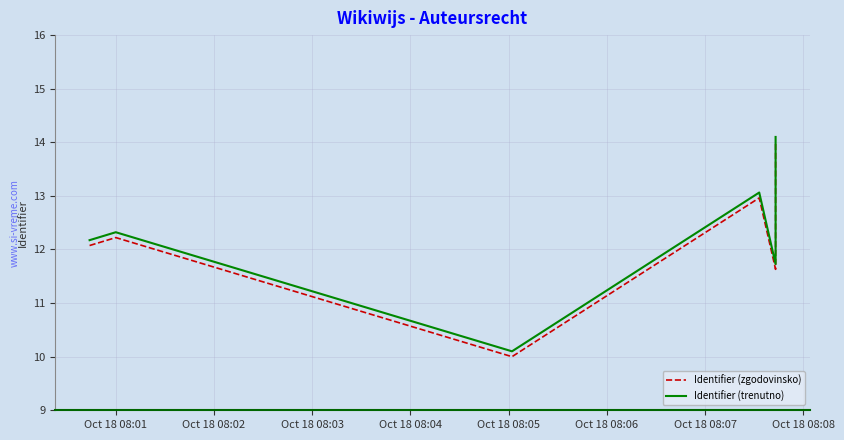

What is the sum of all Identifier (trenutno) values?

73.5